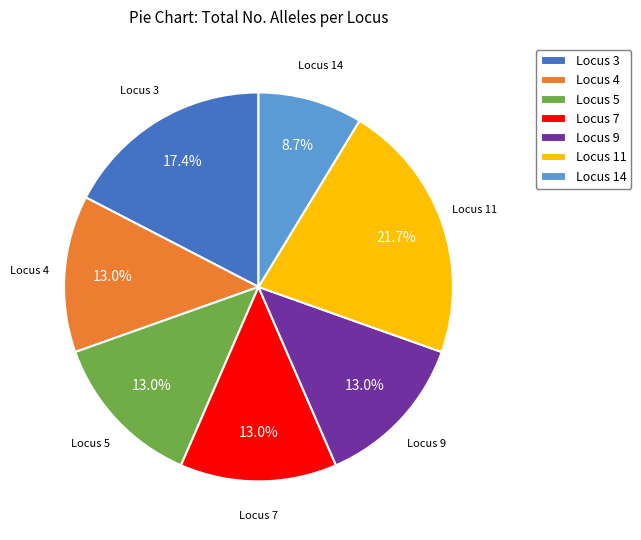

The Locus 4 slice represents 13% of the pie. True or false?

True